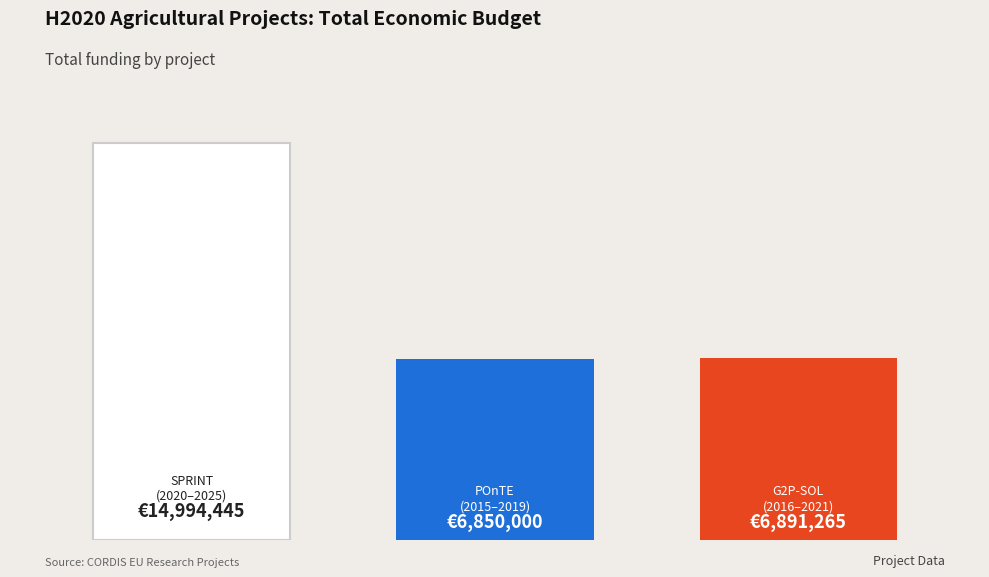

Is it true that the value at H2020 SPRINT
(2020-2025) is 10342607?

False